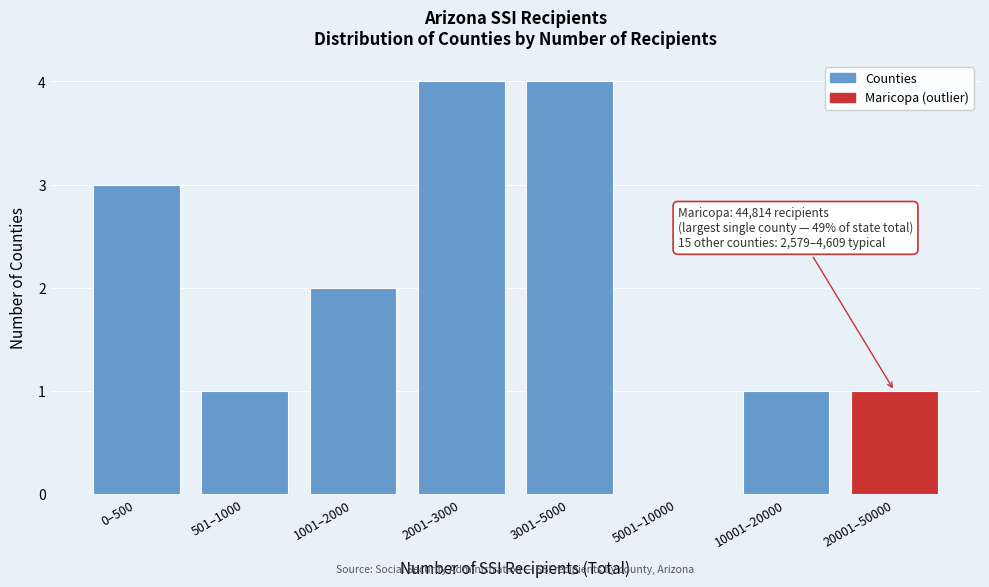

Reading right to left, extract all data points from this chart.

20001–50000=1	10001–20000=1	5001–10000=0	3001–5000=4	2001–3000=4	1001–2000=2	501–1000=1	0–500=3